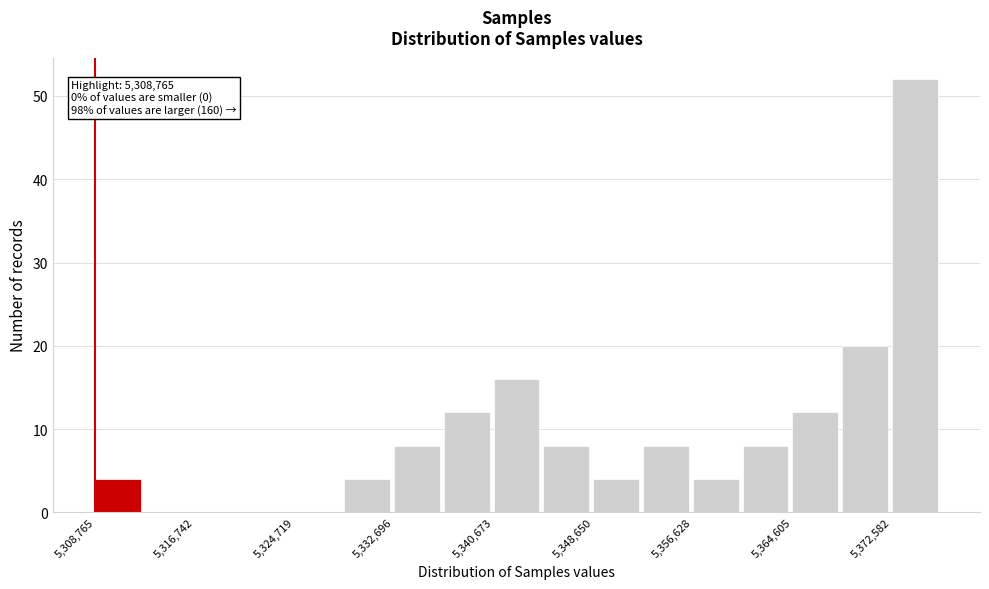

Read against the x-axis, roughly where is the centre of the tallest bar?

5374000